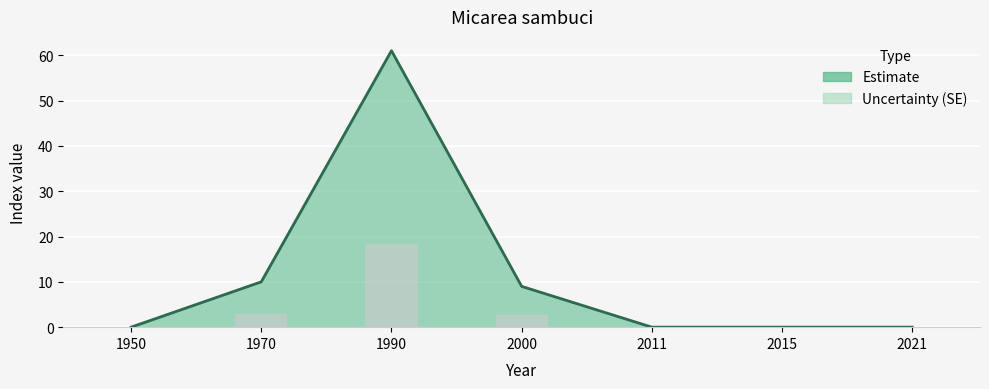

What is the change in value from 1990 to 2011?

-61